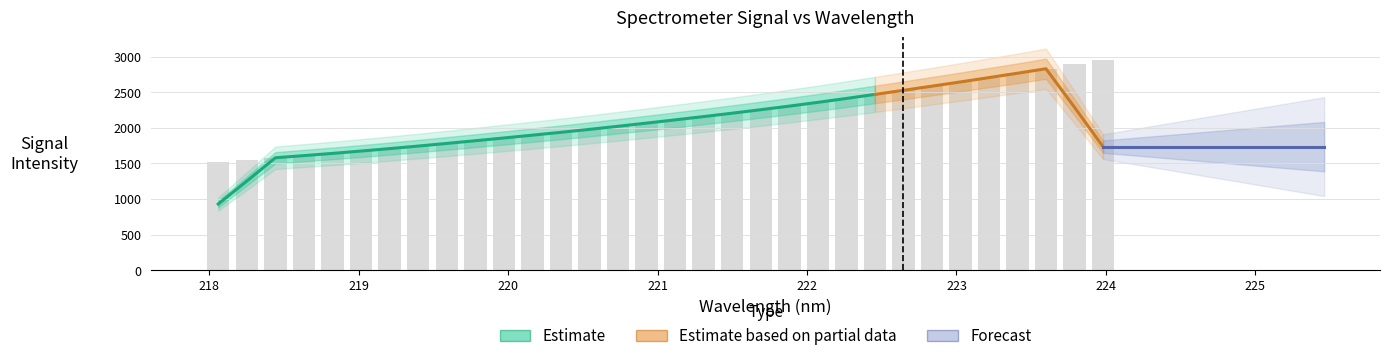

What is the smallest value displayed?

1520.4